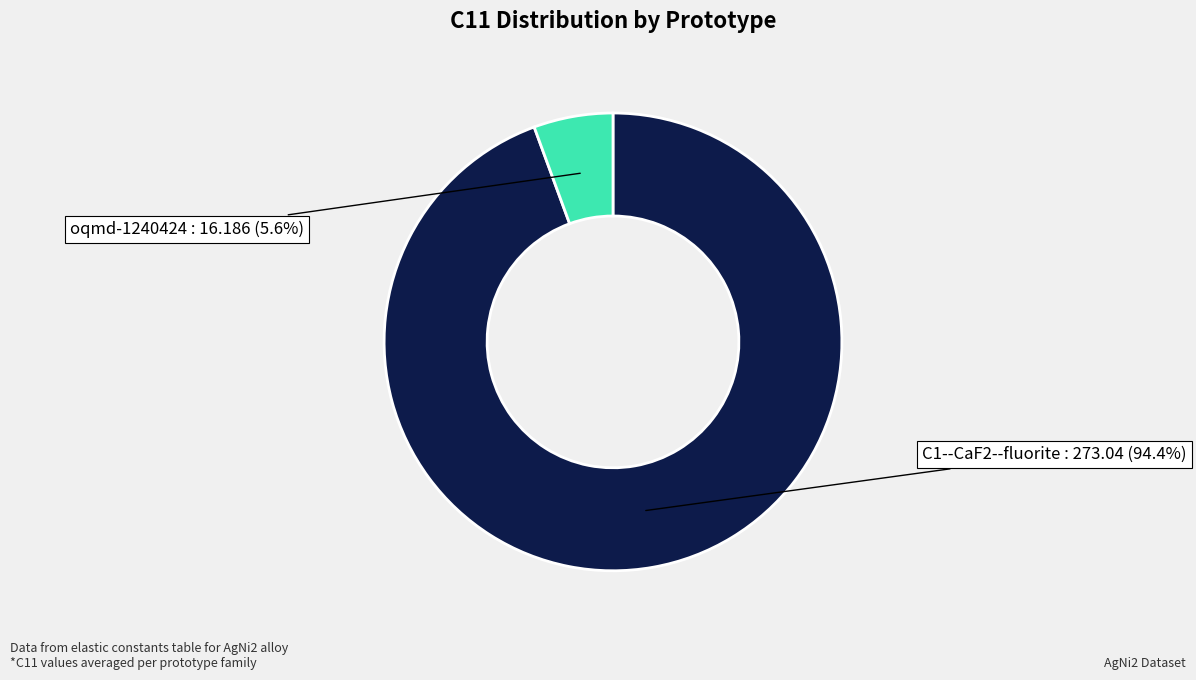

What portion of the pie excludes oqmd-1240424?

94.4%